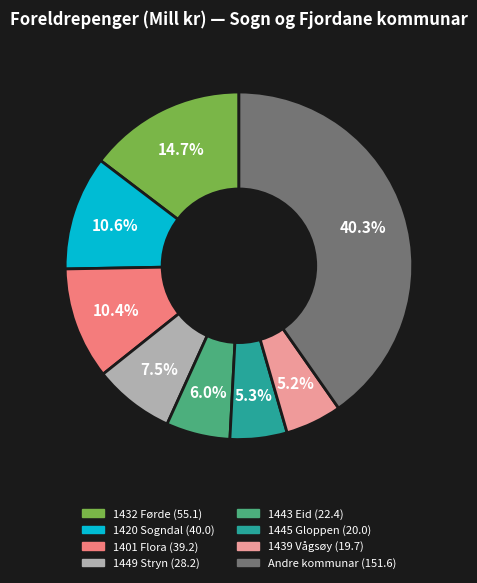

Is there any slice that represents more than half of the pie?

No